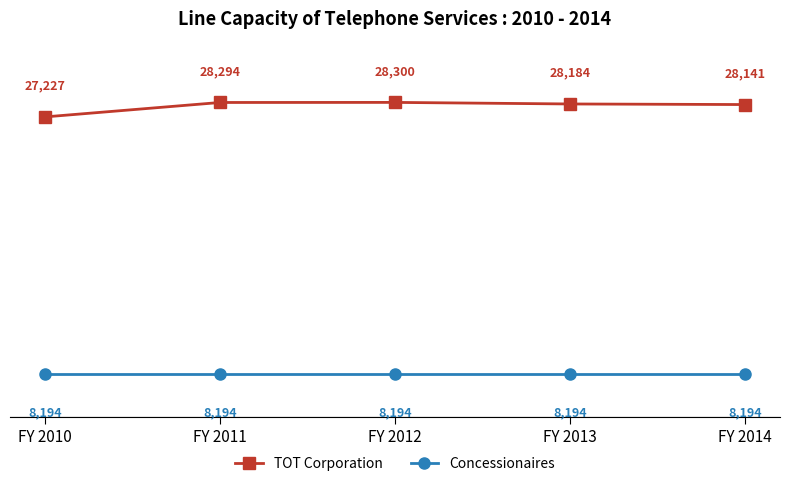

At which label does TOT Corporation first exceed 28184?

FY 2011